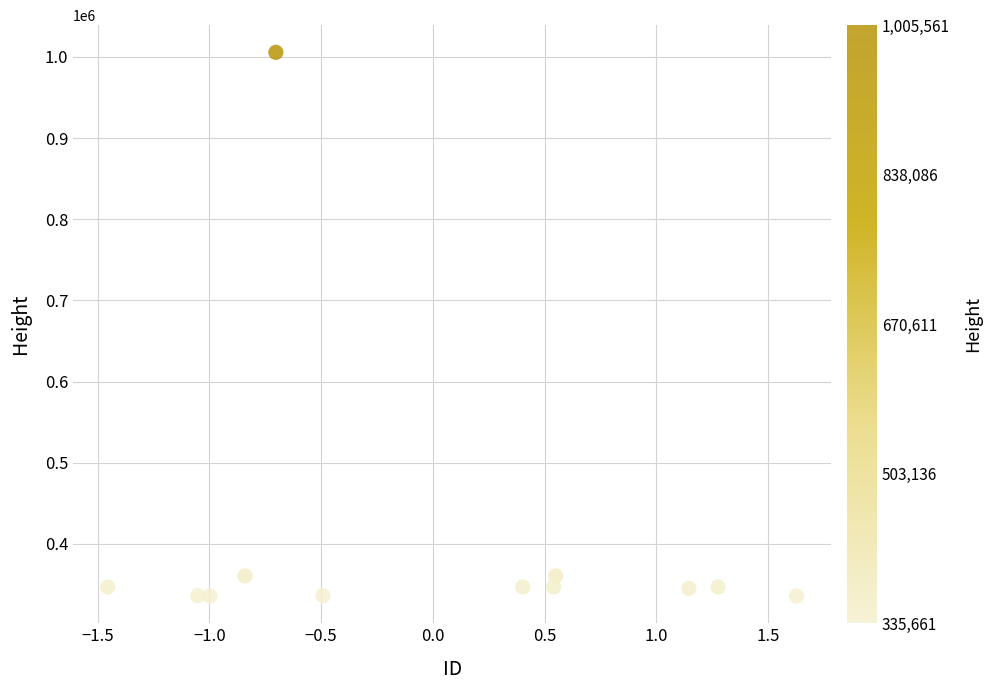

What is the average Y value?

400248